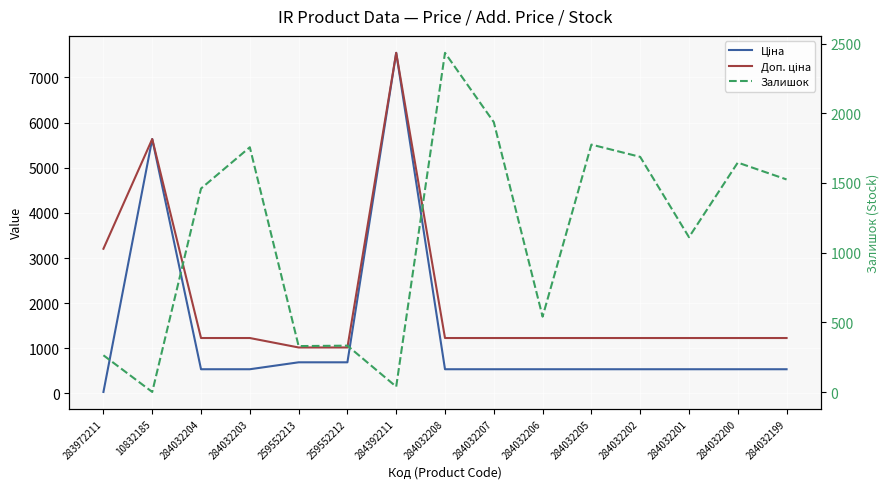

Which label corresponds to the smallest value in the chart?

10832185